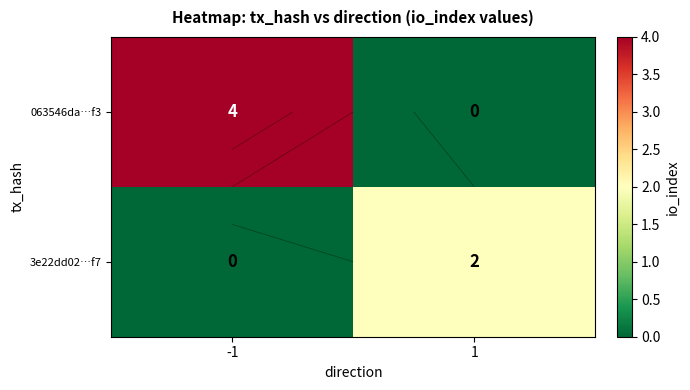

Is the value of 3e22dd02…f7 at -1 greater than the value of 063546da…f3 at 1?

No